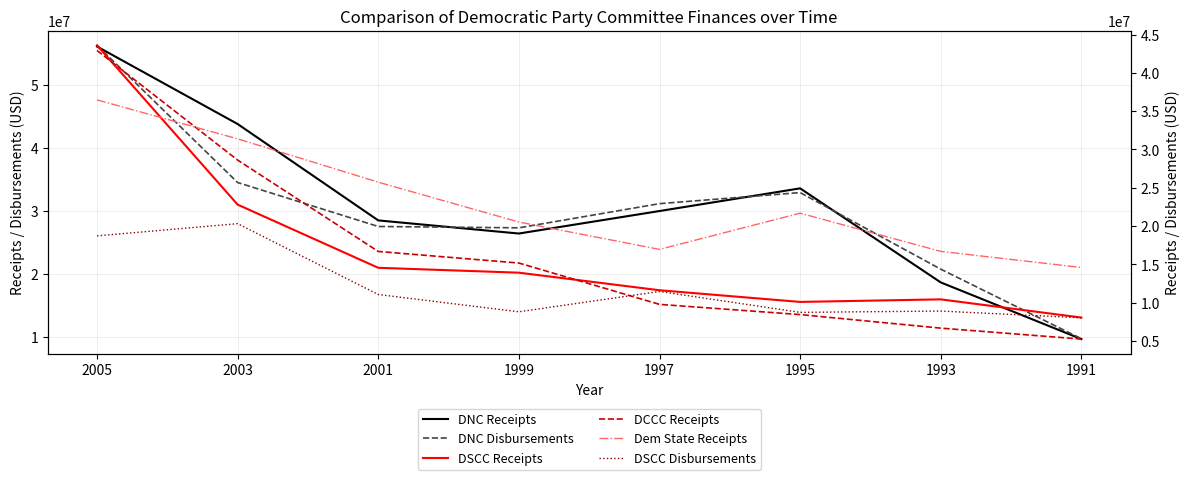

At which category does DNC Disbursements reach its first local valley?

1999